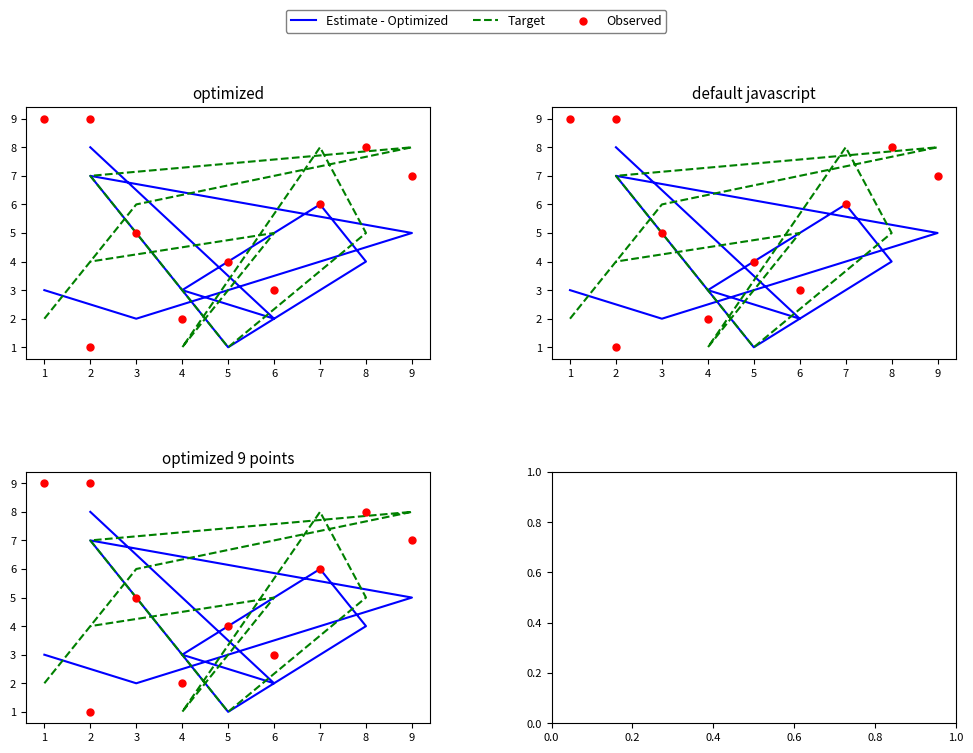

At how many categories does at least one series exceed 2?

10